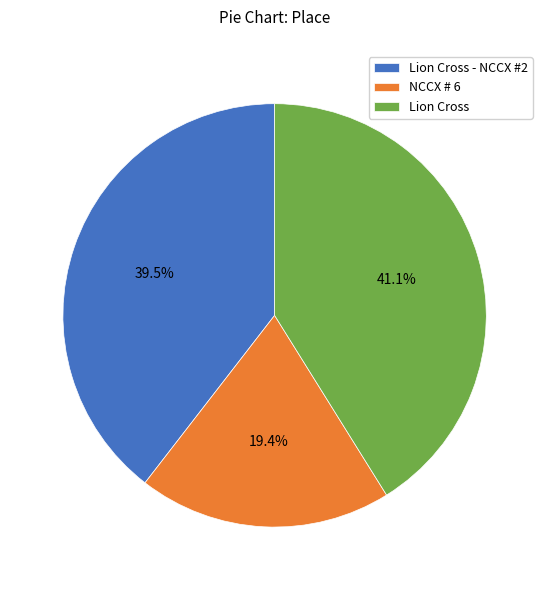

Is the sum of Lion Cross and Lion Cross - NCCX #2 greater than half?

Yes